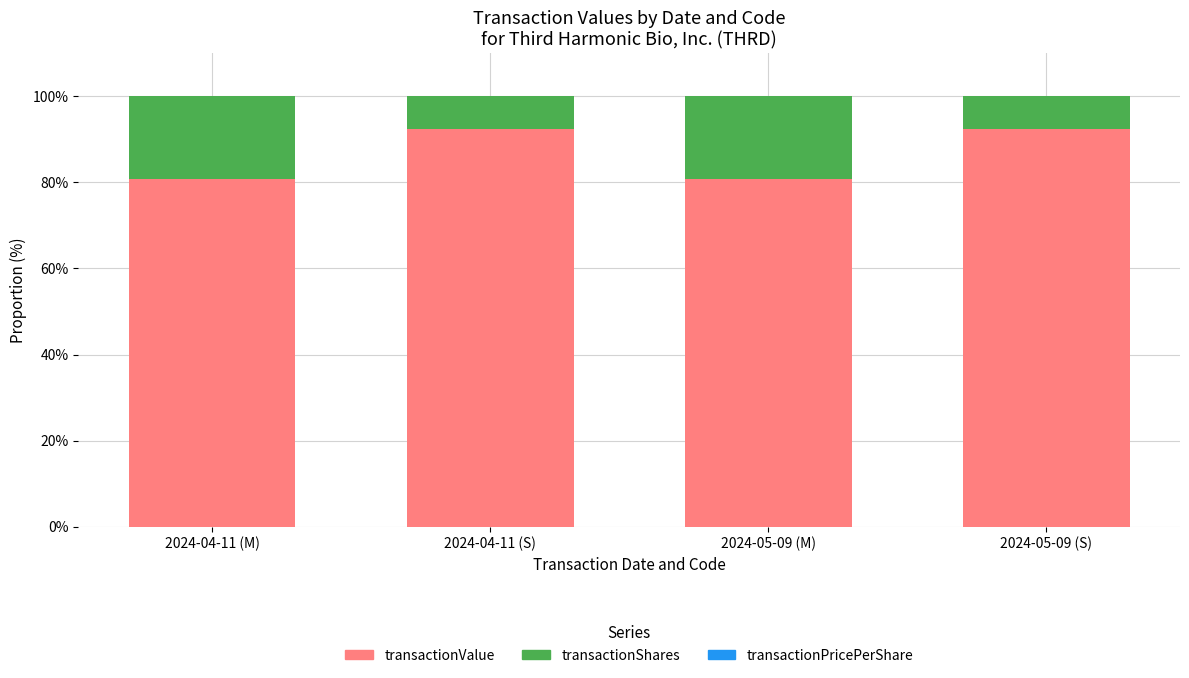

True or false: transactionValue has a value of 80.8 at 2024-05-09 (M).

True